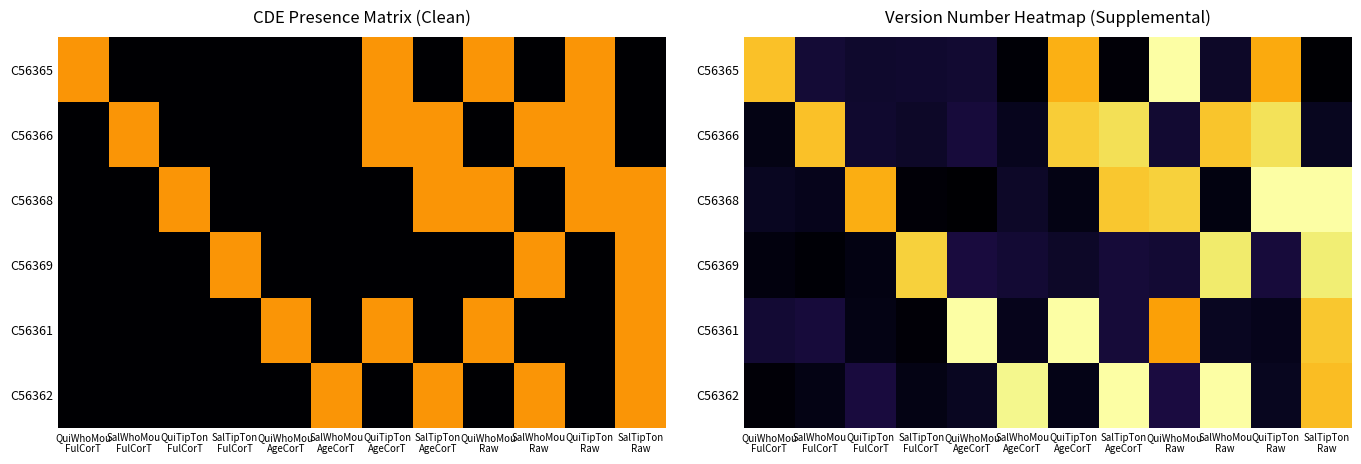

Which series has the largest total across all categories?

C56366